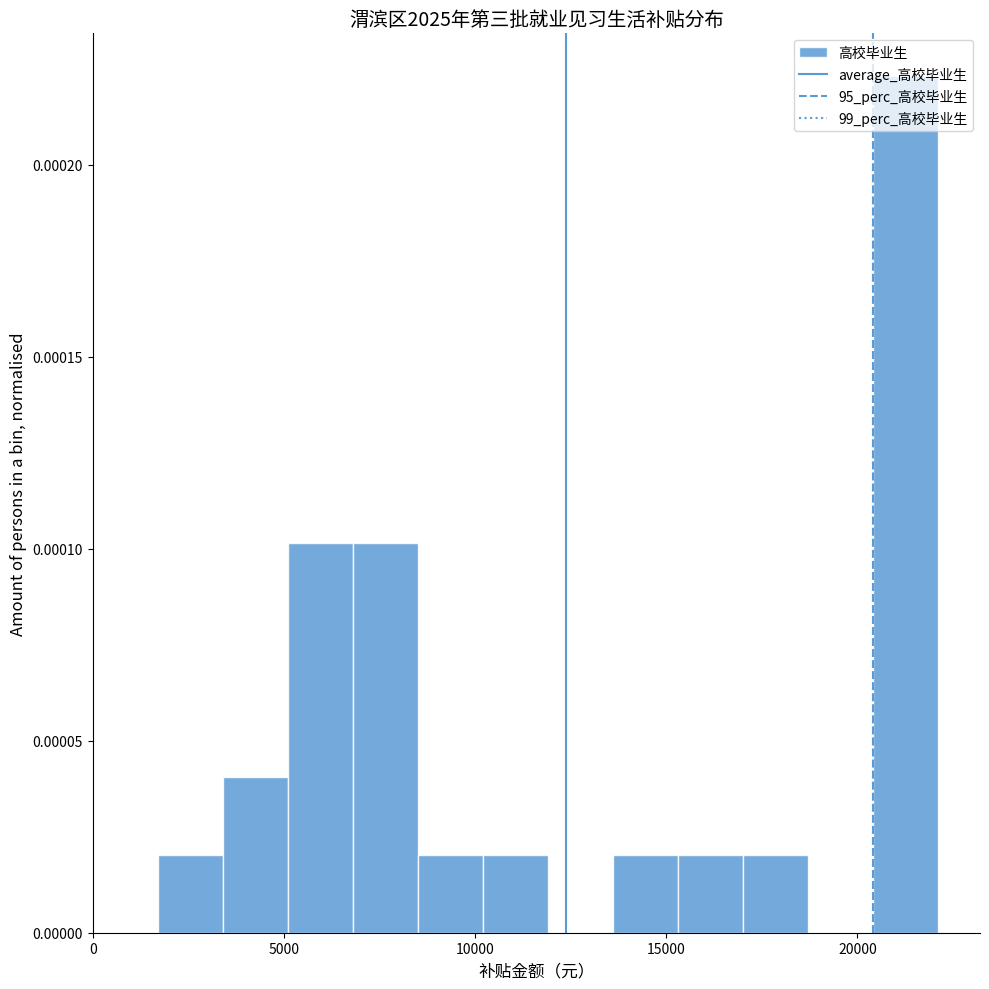

Around what value on the x-axis is the tallest bar? Give the approximate position of its centre, as read against the axis.

21500